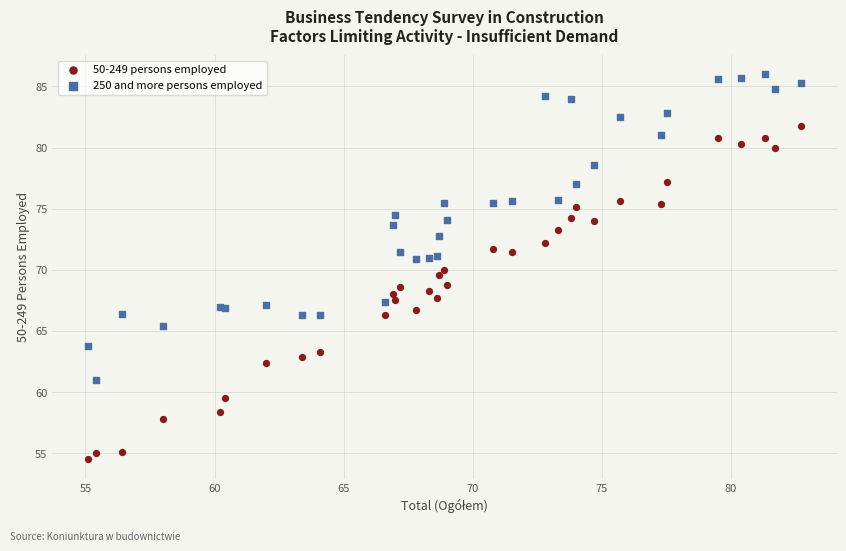

Which series has the widest spread of Y values?

50-249 persons employed